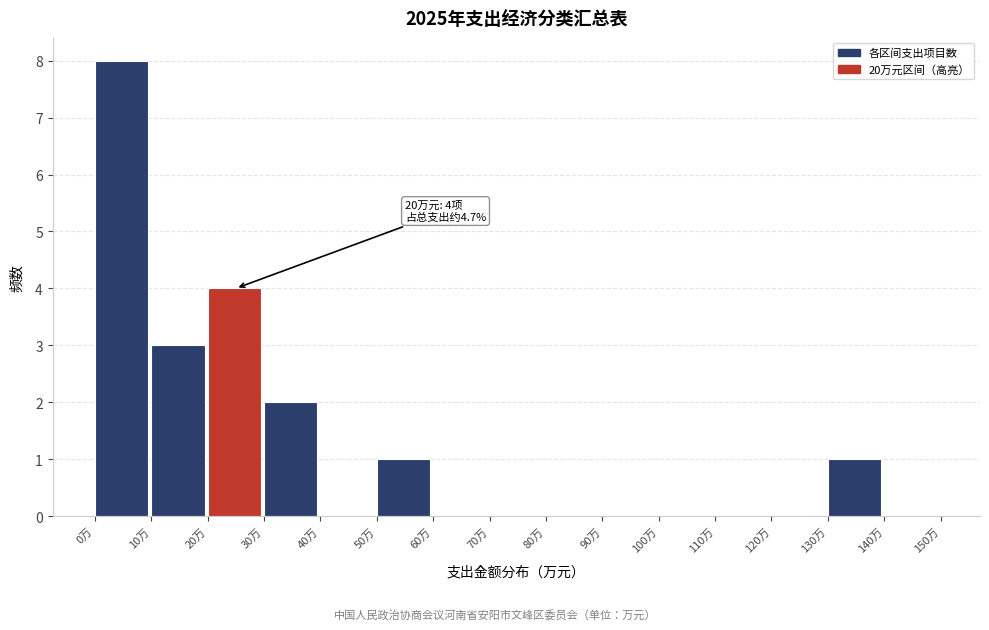

Over which range of the x-axis is the bar tallest?

0 to 10